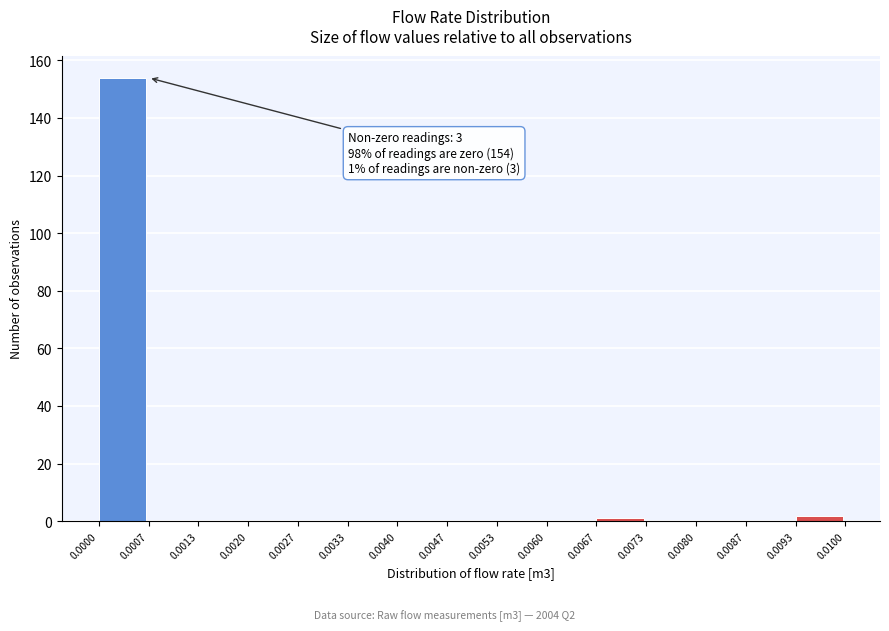

Over which range of the x-axis is the bar tallest?

0.0000 to 0.0007